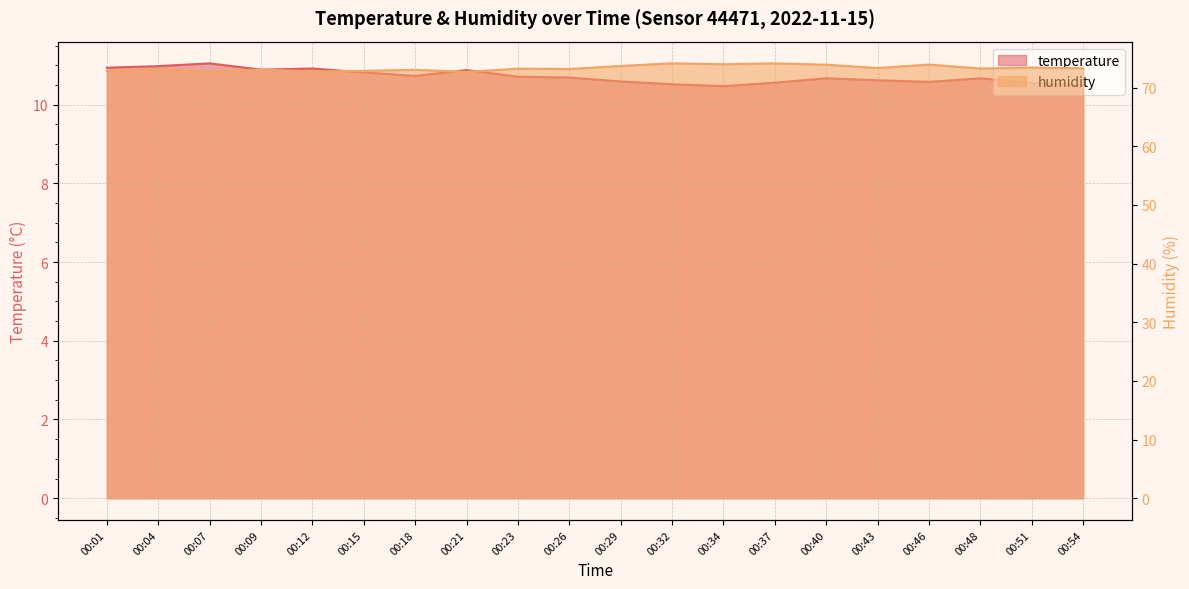

What is the spread (max minus min) of values at 00:23?

62.5